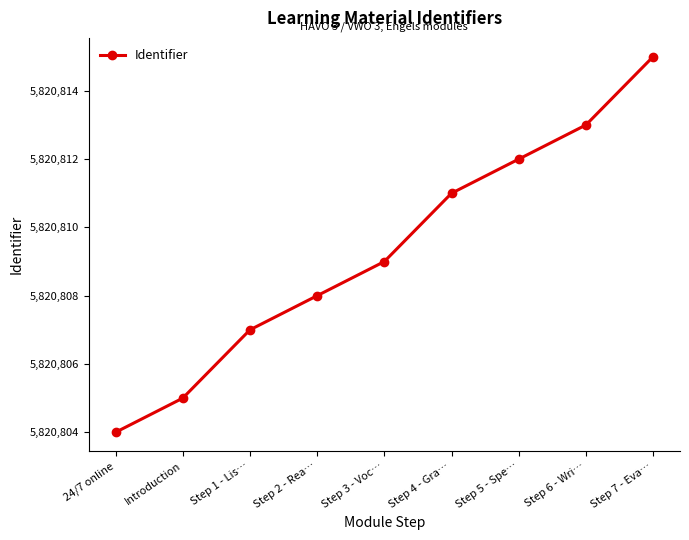

What is the difference between the maximum and minimum values?

11